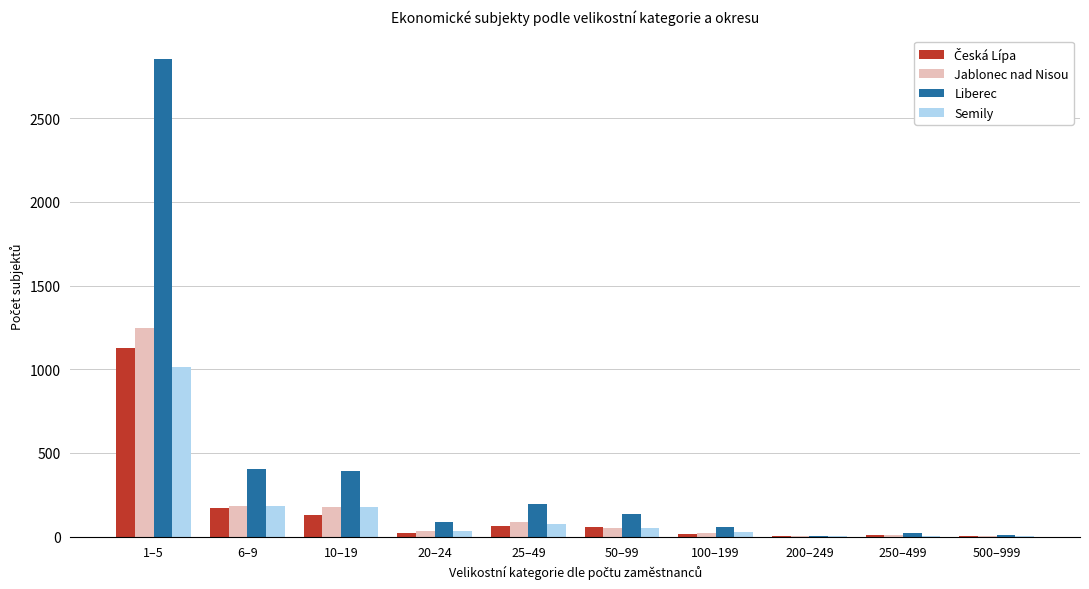

At which category is the sum across all series the highest?

1–5